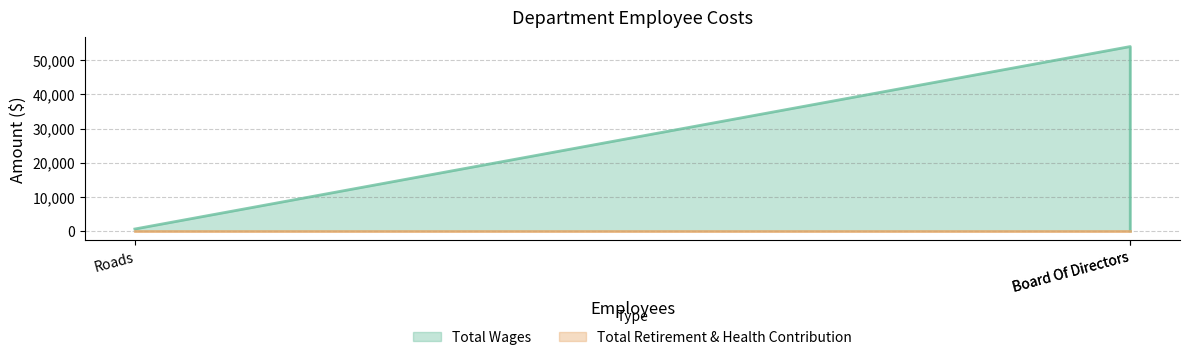

How many values in Total Wages are above zero?

2